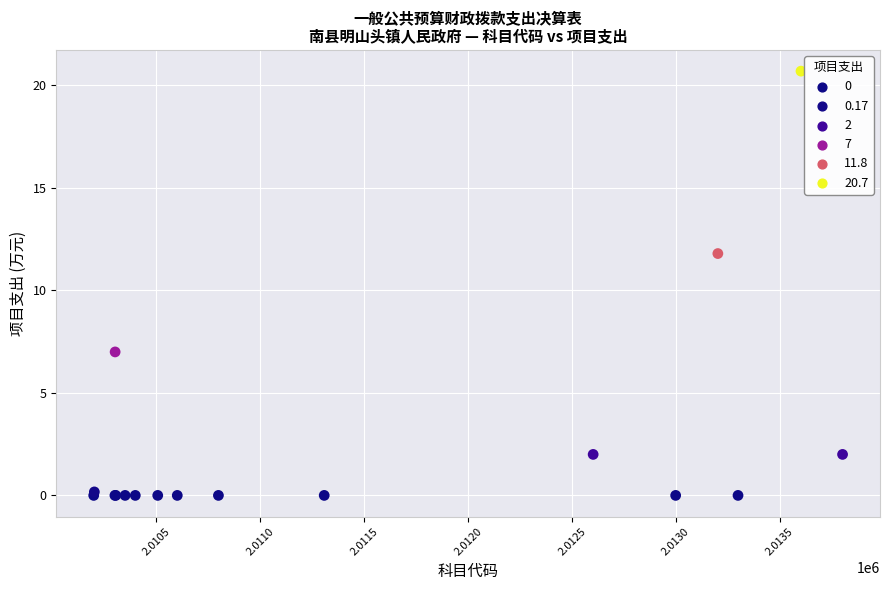

What Y value in the scatter plot is closest to 10?

11.8